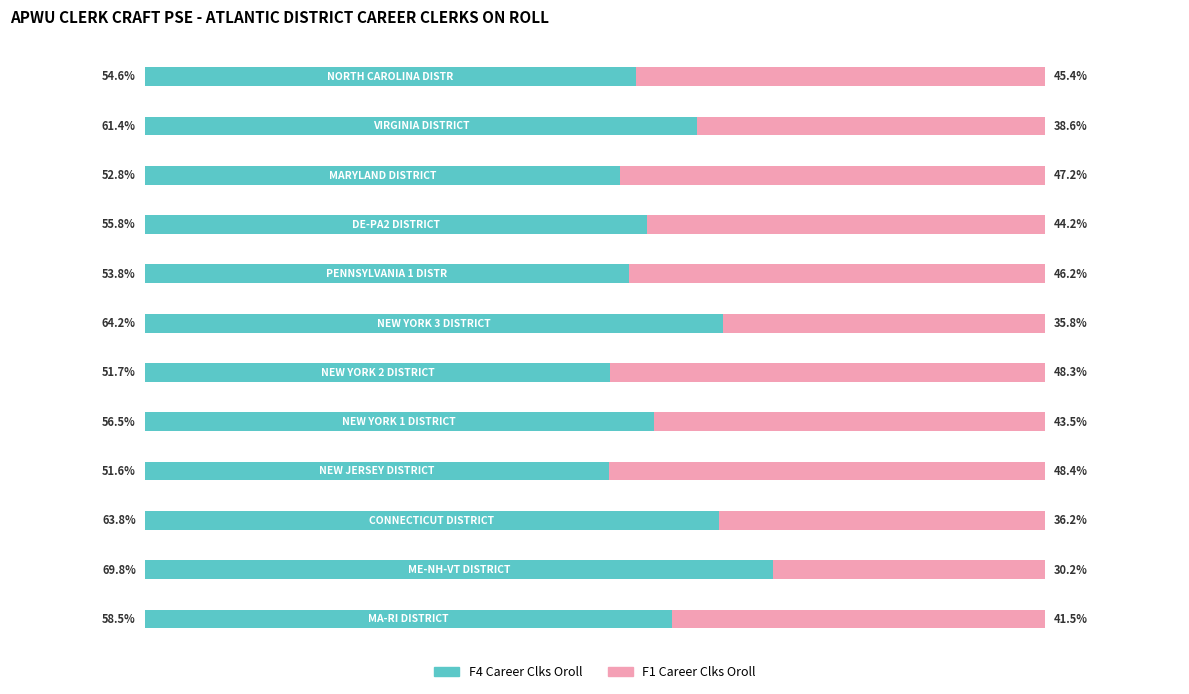

What are all the series names shown in the legend?

F4 Career Clks Oroll, F1 Career Clks Oroll